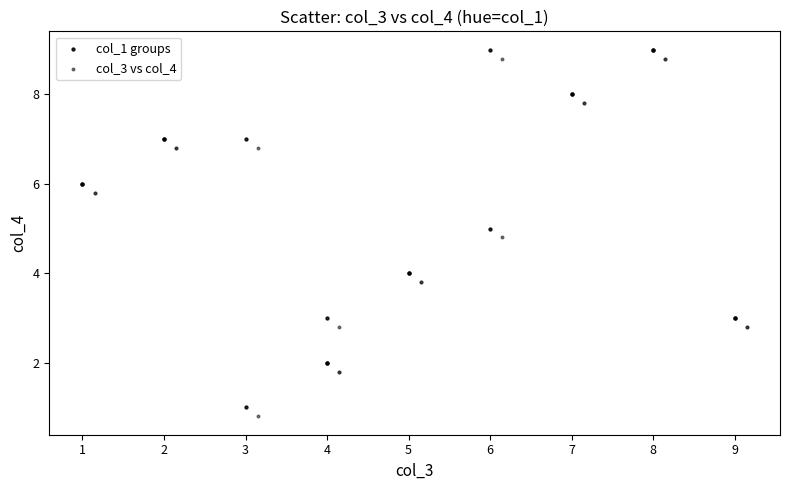

What are all the series names shown in the legend?

col_1 groups, col_3 vs col_4